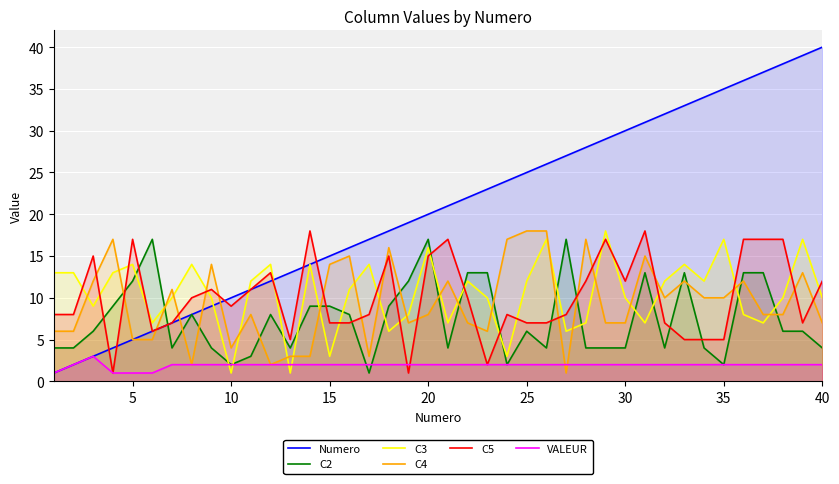

Reading right to left, list all the values displayed in this chart.

Numero: 40	39	38	37	36	35	34	33	32	31	30	29	28	27	26	25	24	23	22	21	20	19	18	17	16	15	14	13	12	11	10	9	8	7	6	5	4	3	2	1
C2: 4	6	6	13	13	2	4	13	4	13	4	4	4	17	4	6	2	13	13	4	17	12	9	1	8	9	9	4	8	3	2	4	8	4	17	12	9	6	4	4
C3: 10	17	10	7	8	17	12	14	12	7	10	18	7	6	17	12	3	10	12	7	16	8	6	14	11	3	14	1	14	12	1	10	14	10	7	14	13	9	13	13
C4: 7	13	8	8	12	10	10	12	10	15	7	7	17	1	18	18	17	6	7	12	8	7	16	3	15	14	3	3	2	8	4	14	2	11	5	5	17	12	6	6
C5: 12	7	17	17	17	5	5	5	7	18	12	17	12	8	7	7	8	2	10	17	15	1	15	8	7	7	18	5	13	11	9	11	10	7	6	17	1	15	8	8
VALEUR: 2	2	2	2	2	2	2	2	2	2	2	2	2	2	2	2	2	2	2	2	2	2	2	2	2	2	2	2	2	2	2	2	2	2	1	1	1	3	2	1